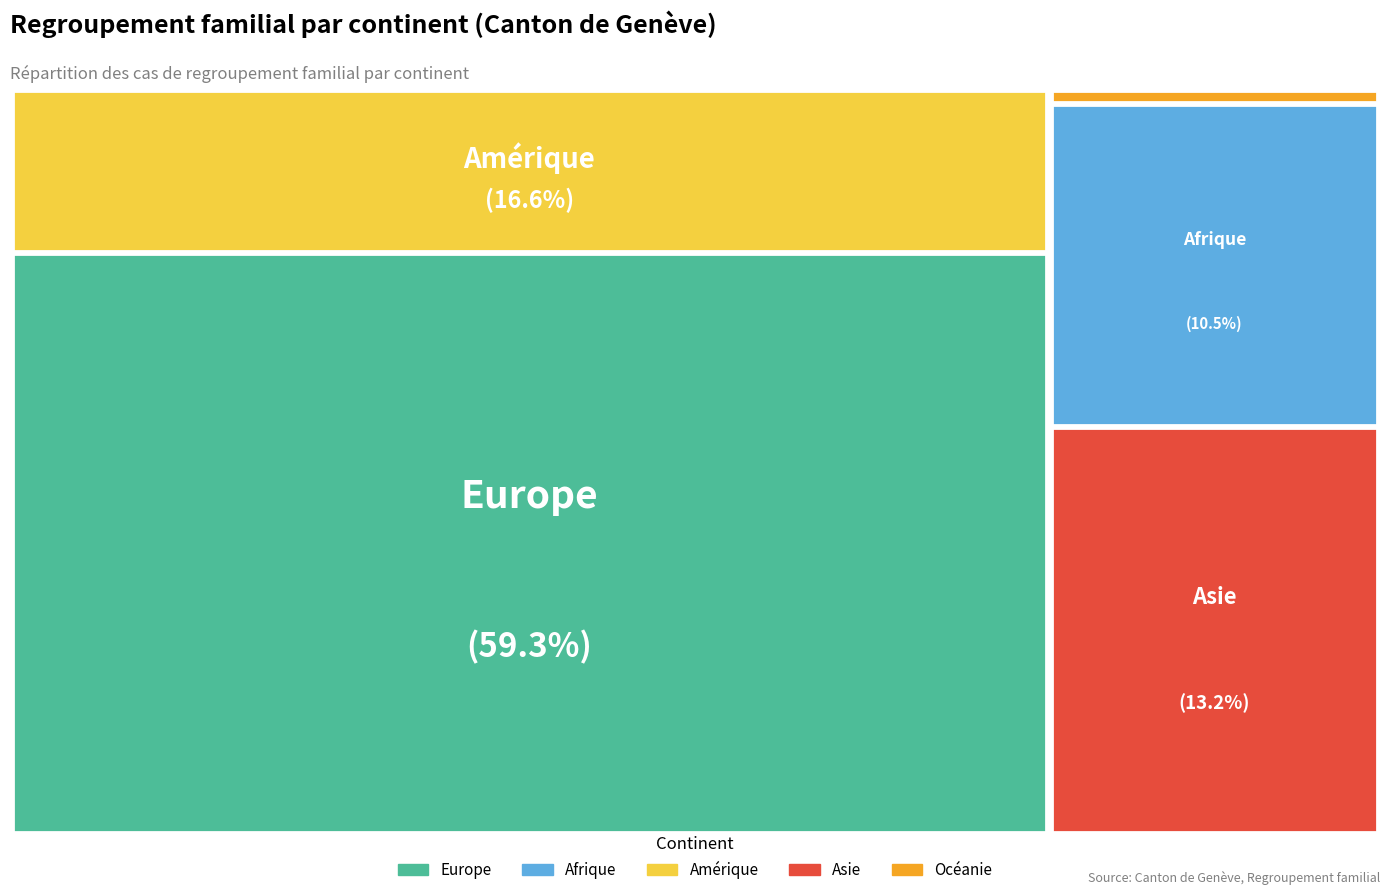

Count the number of slices in the pie.

5